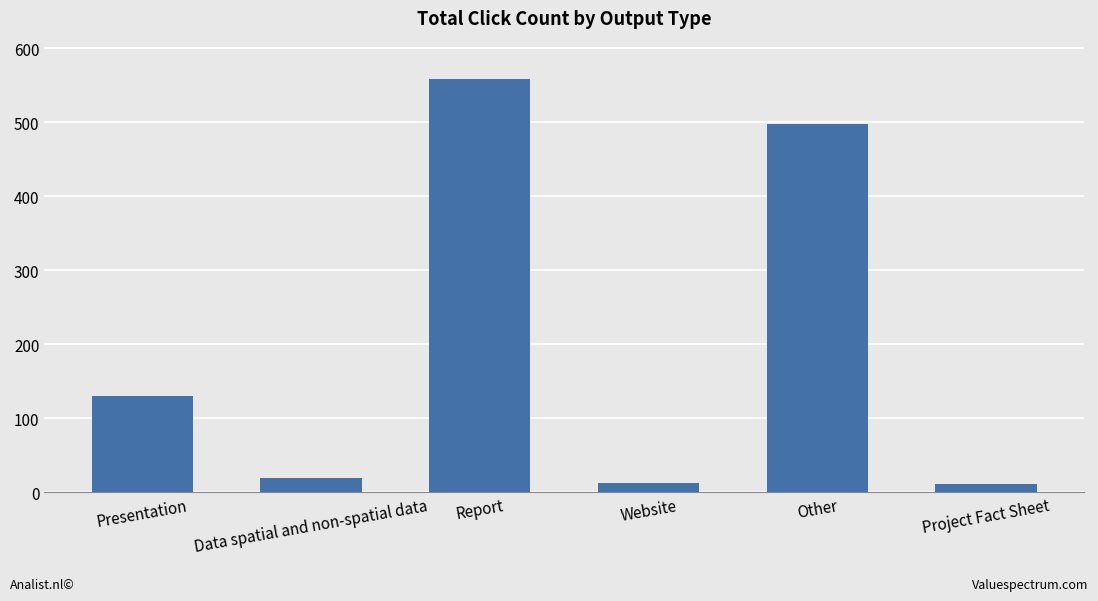

What is the change in value from Presentation to Project Fact Sheet?

-119